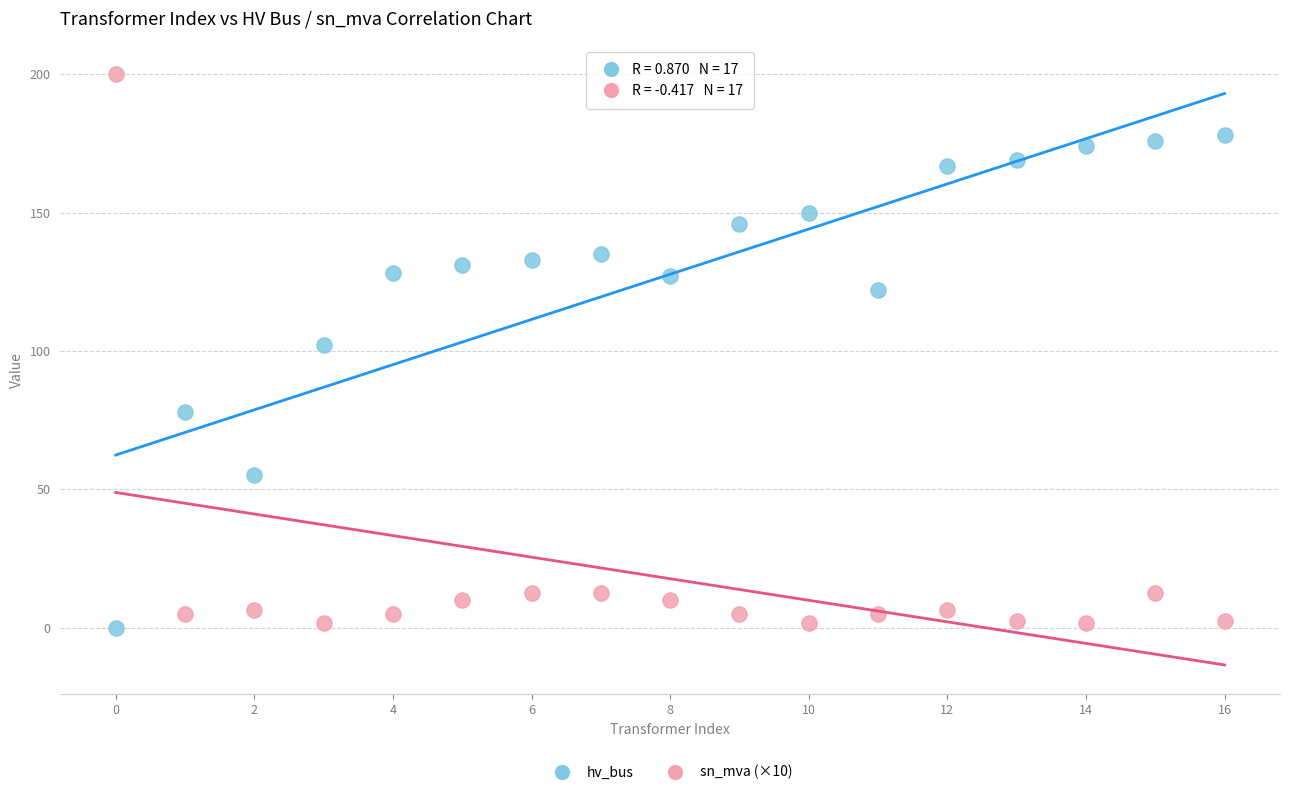

What are all the series names shown in the legend?

hv_bus, sn_mva (×10)